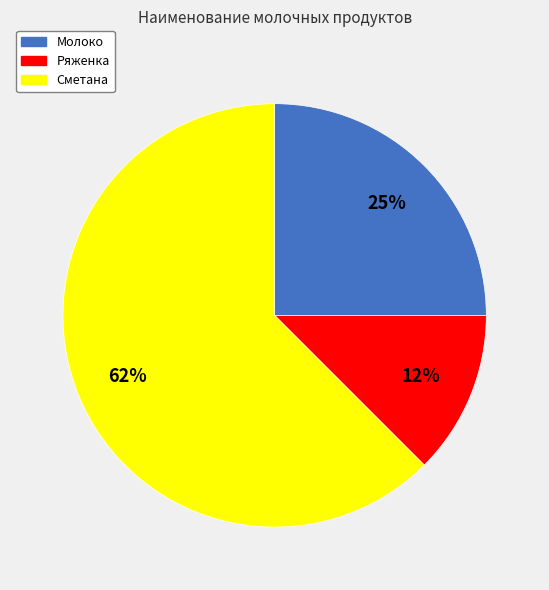

To the nearest percent, what is the average slice percentage?

33%